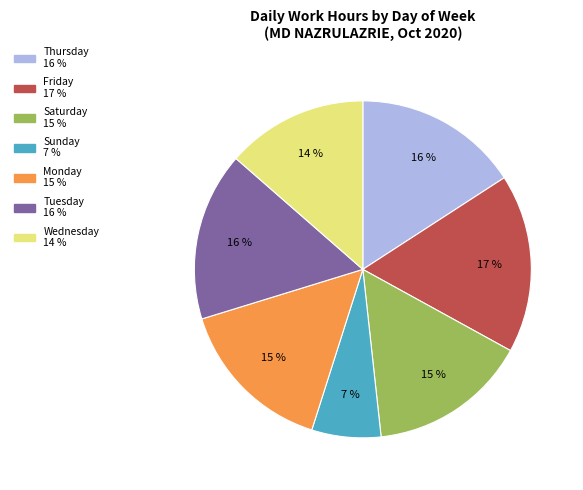

How many slices are in this pie chart?

7